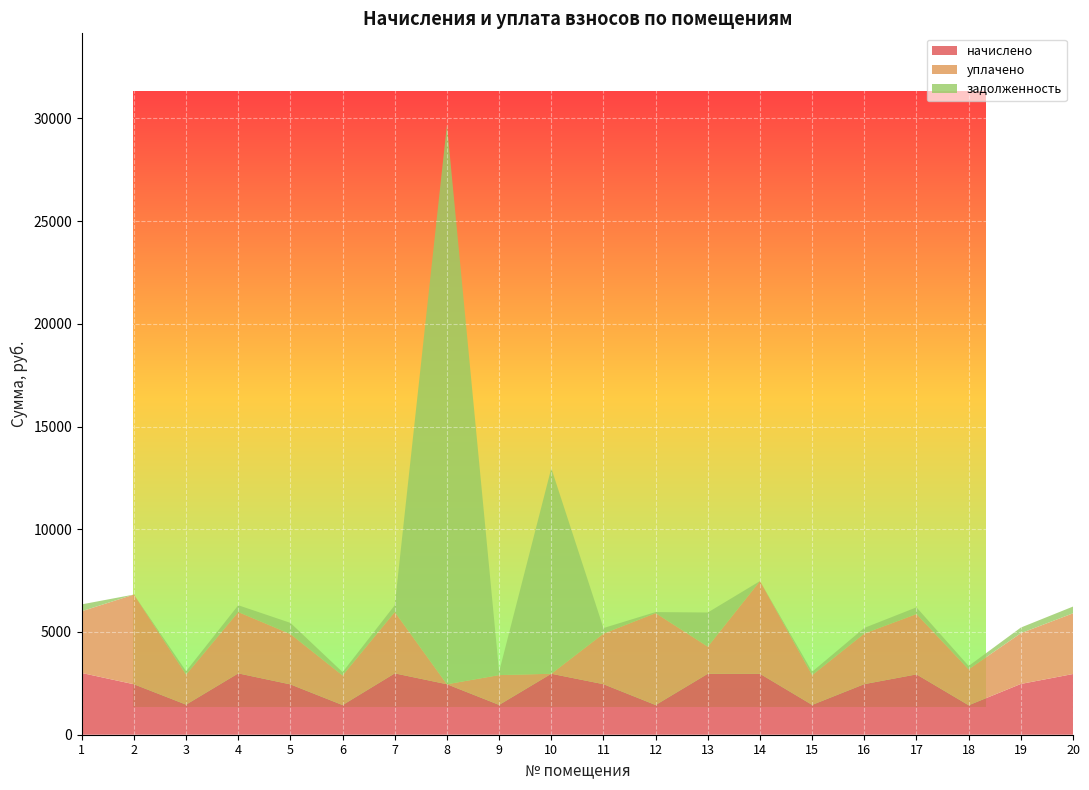

Reading left to right, extract all data points from this chart.

начислено: 3005.1	2456.1	1464.4	2985.0	2449.4	1443.0	2986.0	2456.6	1451.1	2966.9	2459.4	1445.3	2966.5	2965.9	1451.5	2462.8	2936.4	1433.9	2470.4	2954.5
уплачено: 3005.1	4365.0	1464.4	2985.0	2449.4	1443.0	2986.0	0.0	1451.1	0.0	2459.4	4472.3	1319.8	4510.7	1451.5	2462.8	2936.4	1752.5	2470.4	2954.5
задолженность: 333.9	0.0	162.7	331.7	544.3	160.3	331.8	27226.5	161.2	10001.9	273.3	51.3	1662.0	0.0	161.5	273.6	326.3	159.3	274.5	328.3